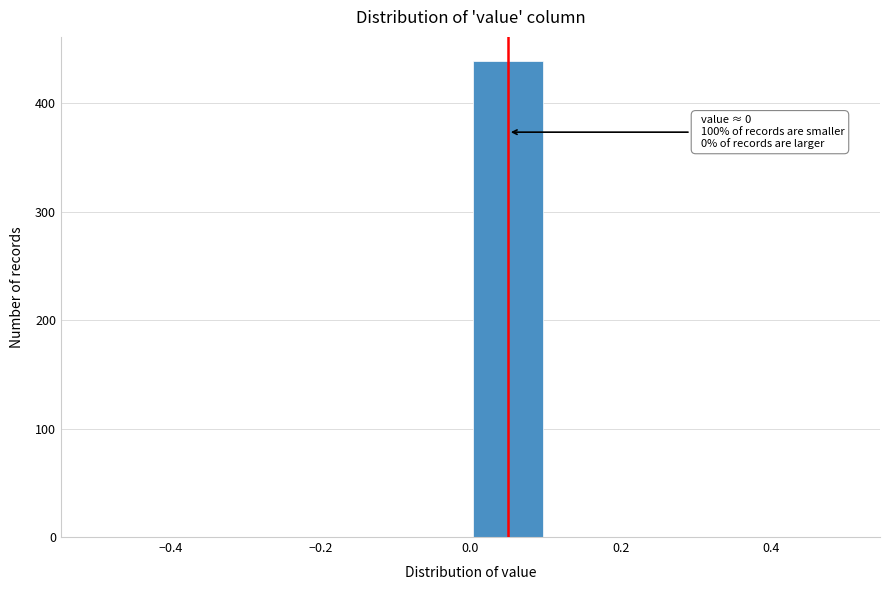

Which range on the x-axis has the tallest bar?

0.0 to 0.1